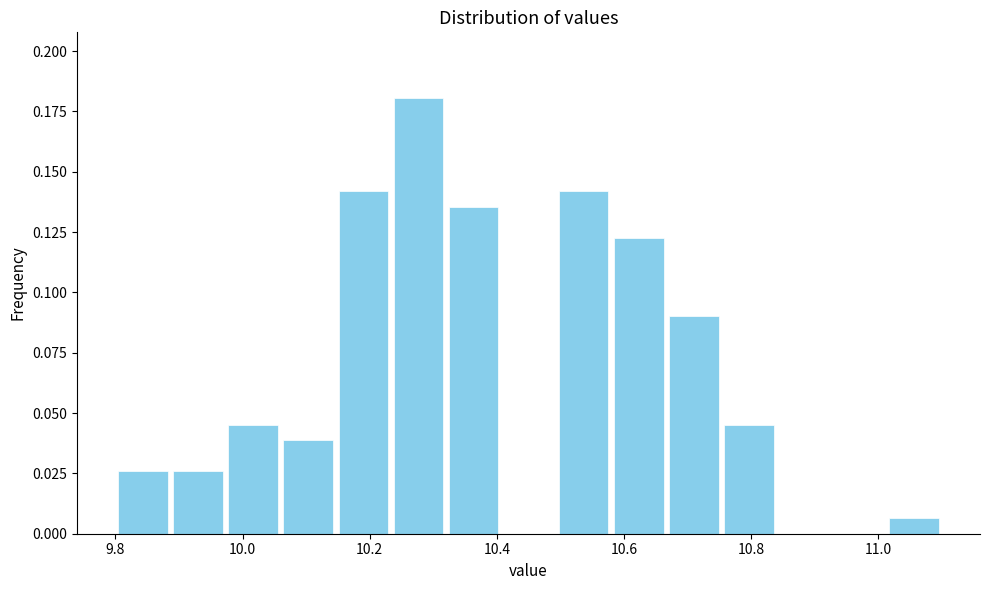

What is the height of the bar covering 9.98 to 10.06 on the x-axis? Neither the bar edges nor the heights are printed on the chart, so give them approximately, as read against the axes.

0.045